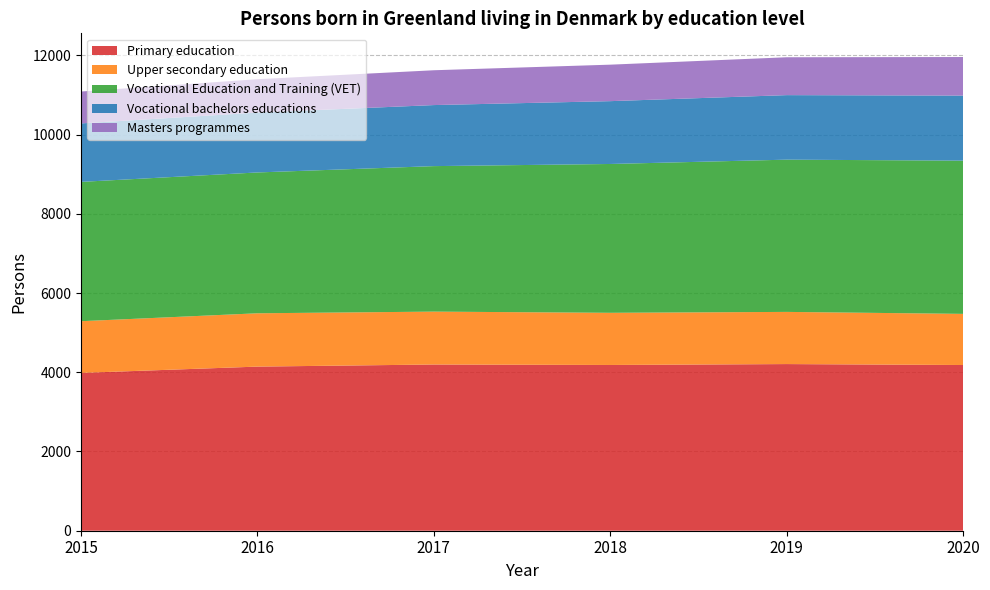

Reading left to right, list all the values displayed in this chart.

Primary education: 3984	4143	4196	4184	4207	4183
Upper secondary education: 1305	1346	1335	1317	1317	1291
Vocational Education and Training (VET): 3517	3555	3673	3757	3843	3868
Vocational bachelors educations: 1476	1512	1541	1586	1629	1642
Masters programmes: 805	842	879	921	956	974